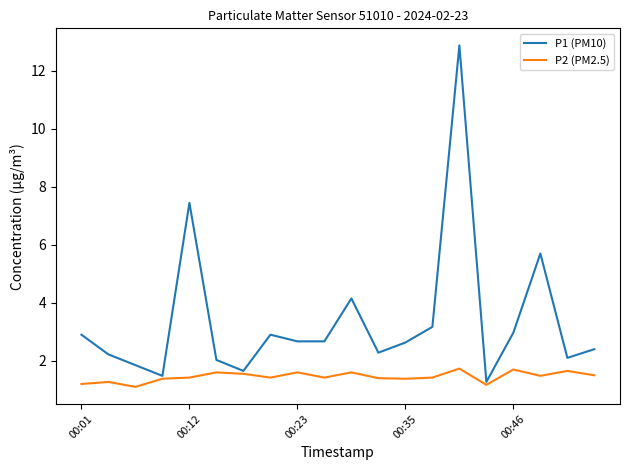

True or false: P1 (PM10) has more than 0 points higher than both neighbors.

True